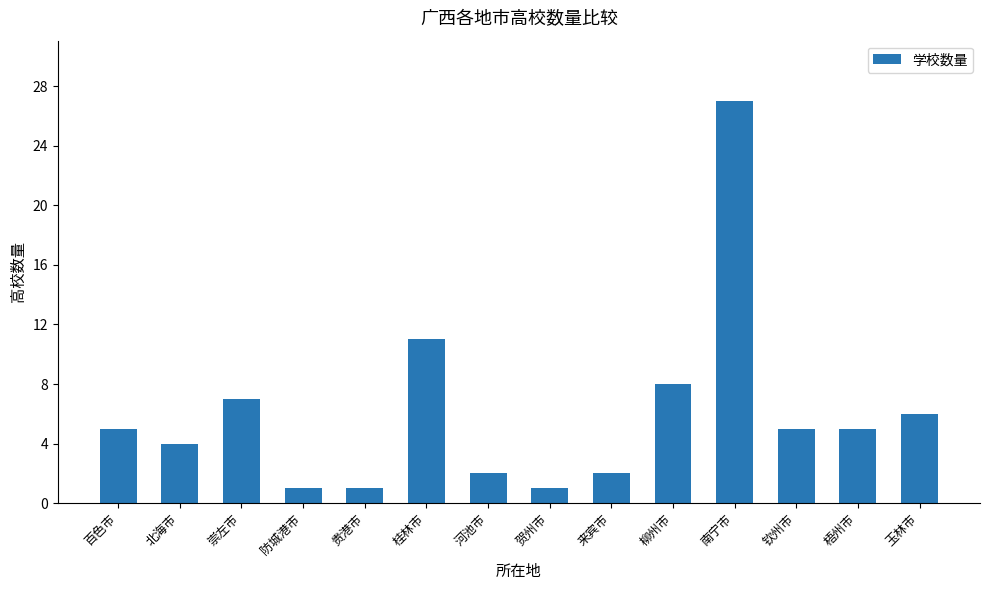

Reading left to right, extract all data points from this chart.

5	4	7	1	1	11	2	1	2	8	27	5	5	6